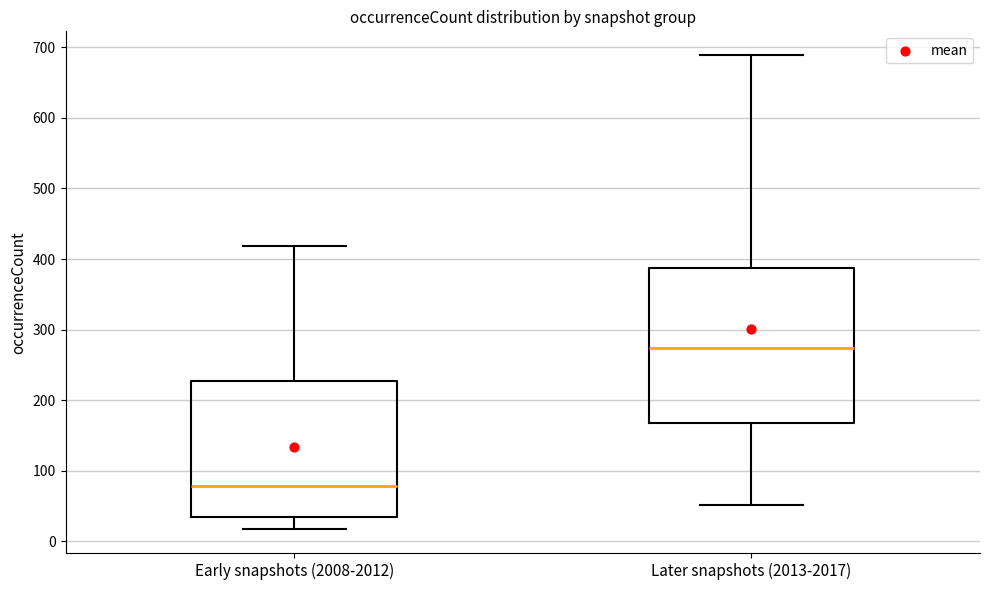

Which box's median line is the lowest?

Early snapshots (2008-2012)